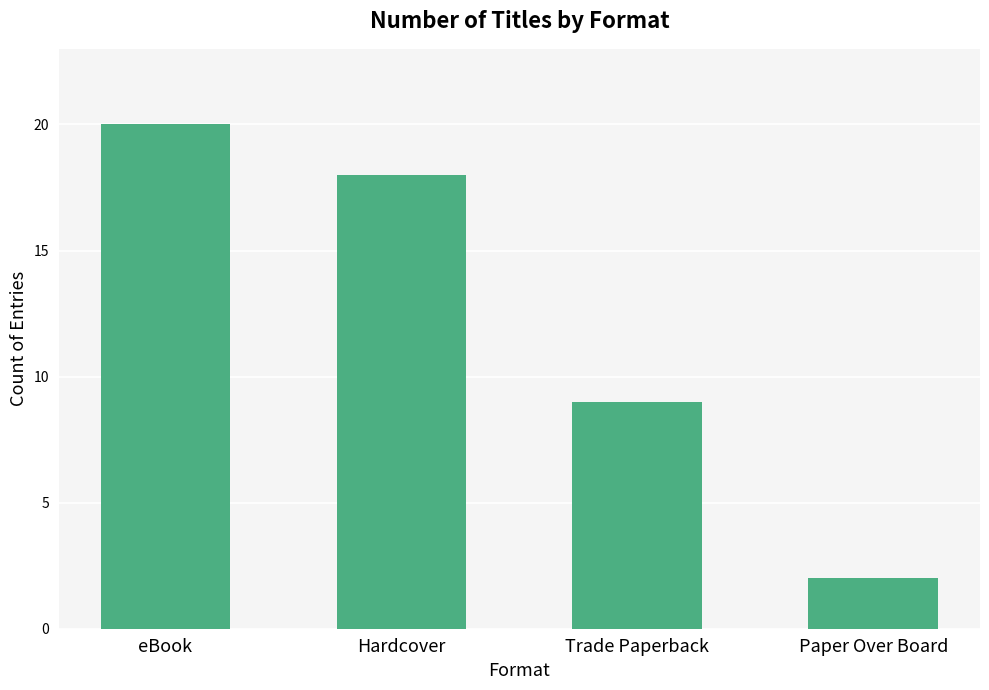

What is the smallest value displayed?

2